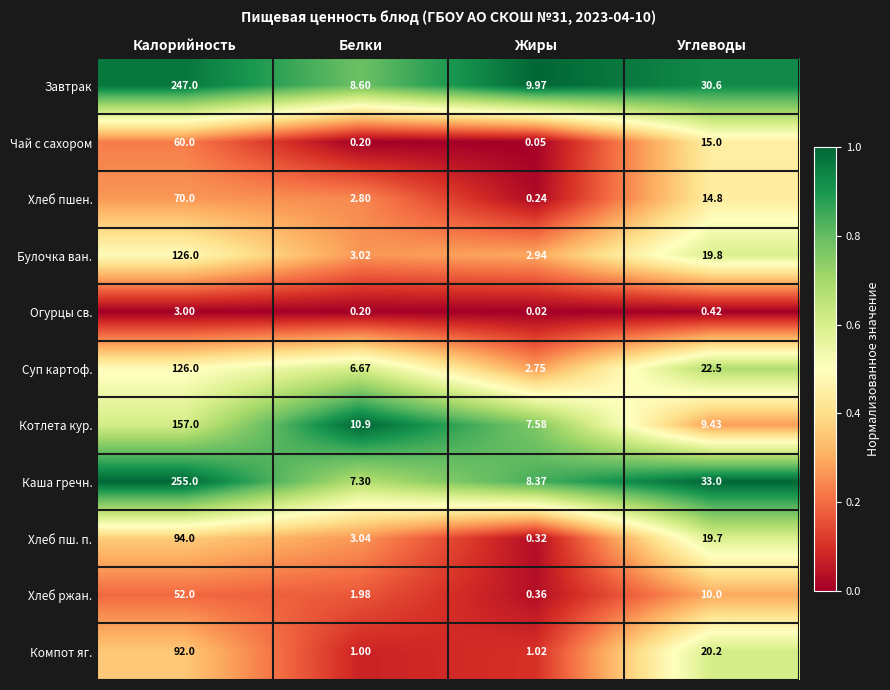

Which series has the largest range (max minus min)?

Каша гречн.